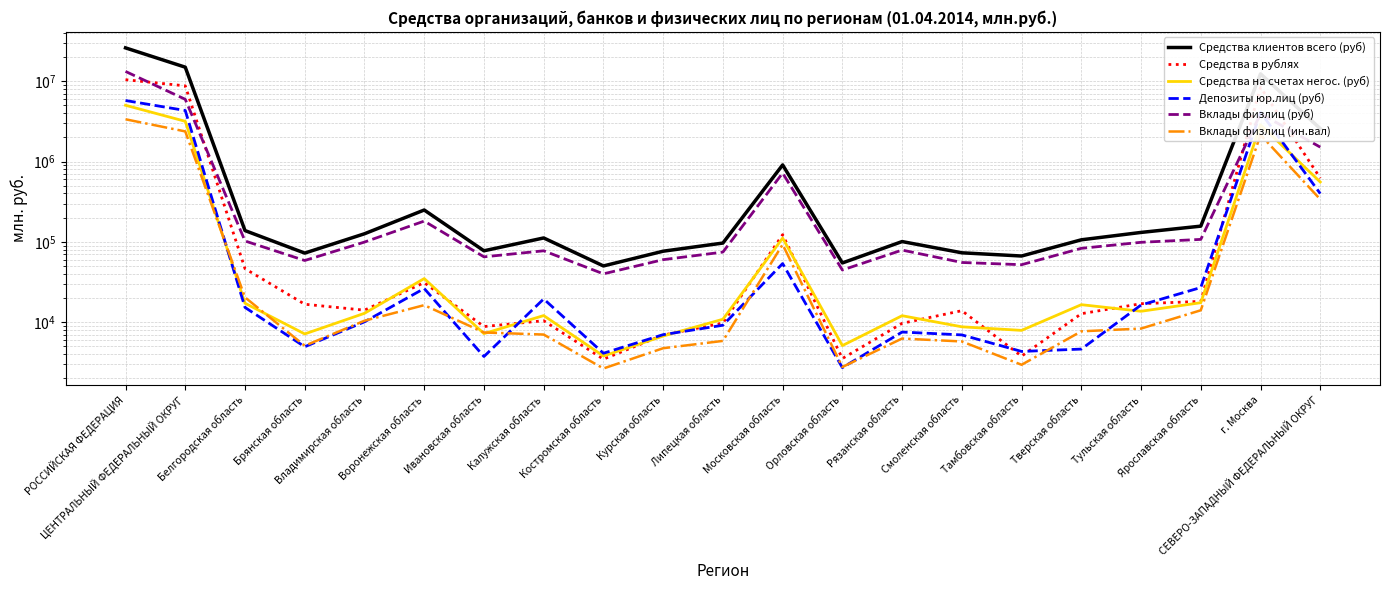

What is the greatest value displayed?

25926701